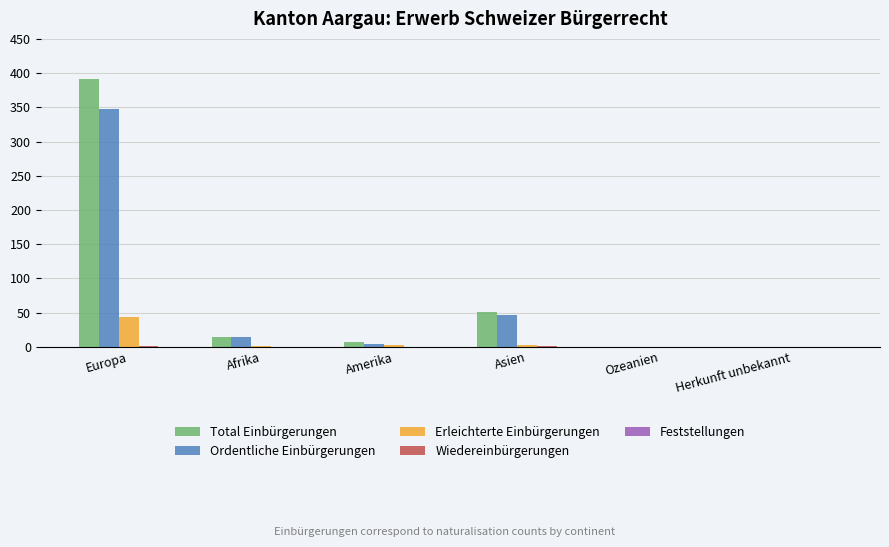

The value of Total Einbürgerungen at Ozeanien is 0. True or false?

True